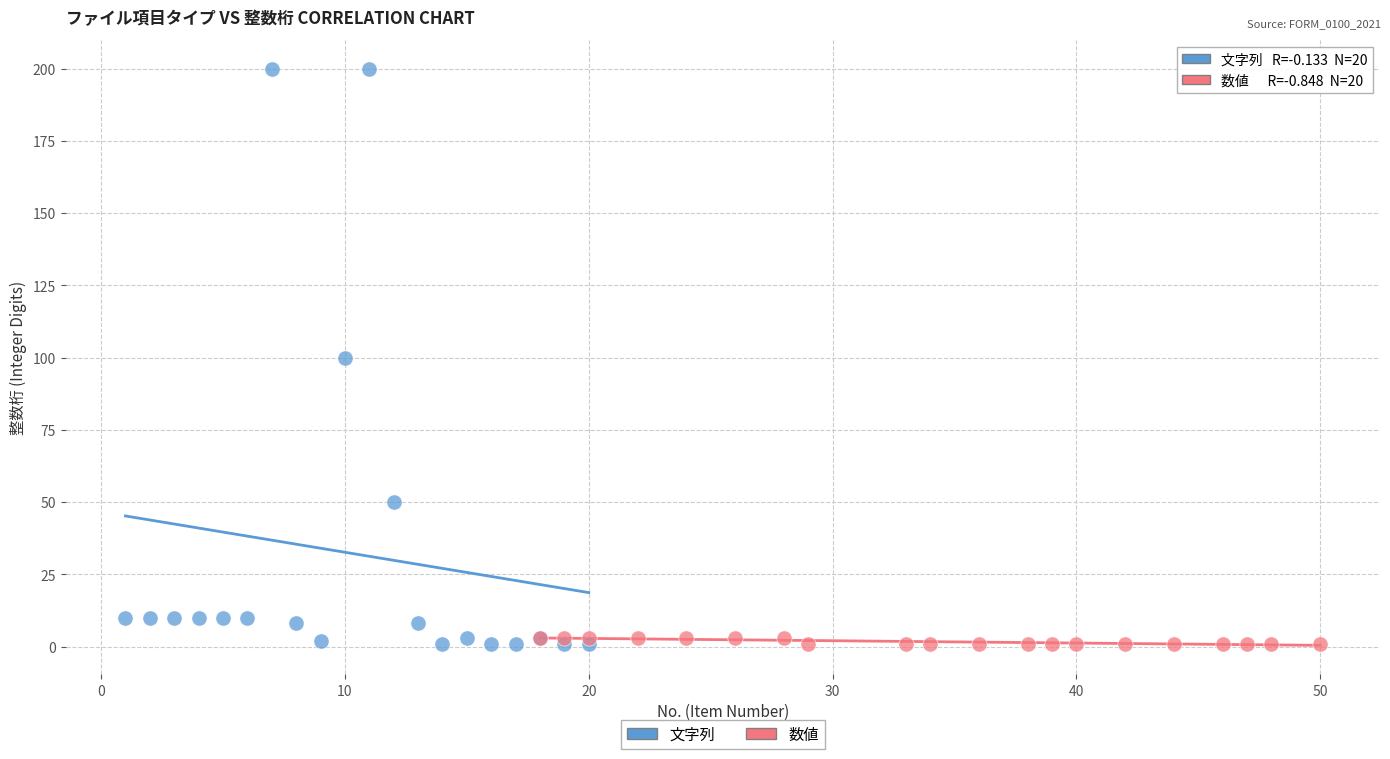

Which series has the largest Y range (max minus min)?

文字列